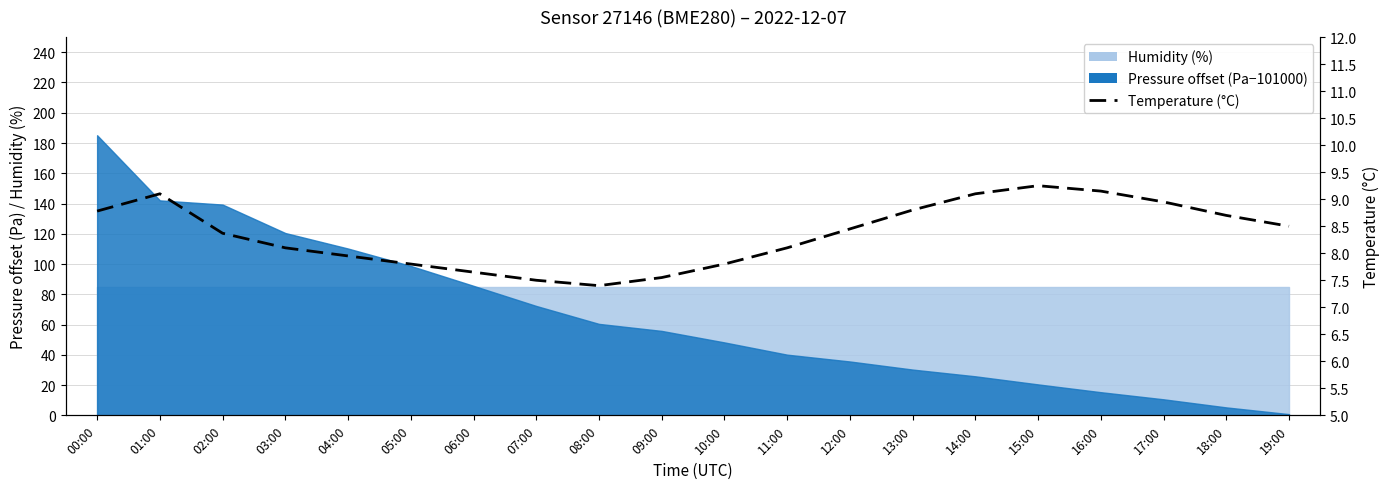

What is the minimum value shown in the chart?

7.4